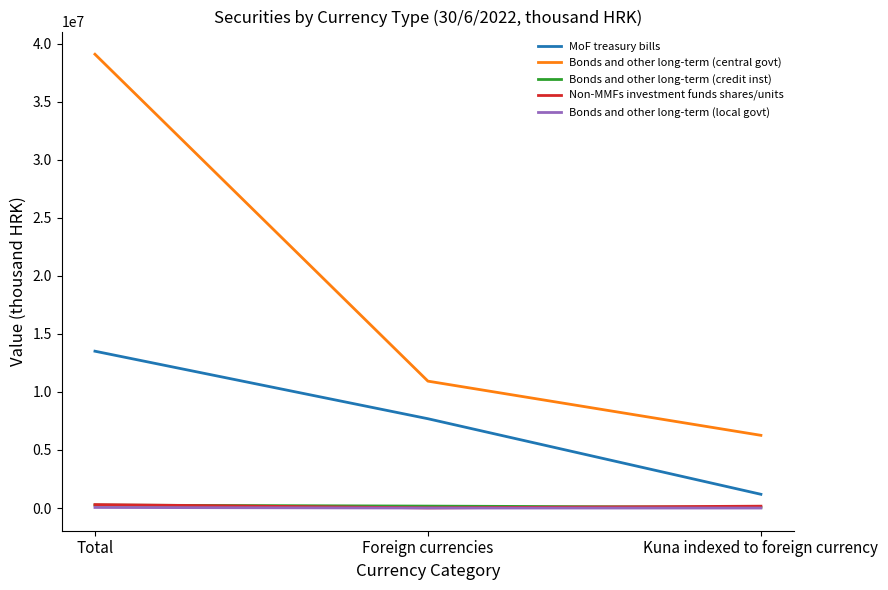

Which series has the largest range (max minus min)?

Bonds and other long-term (central govt)